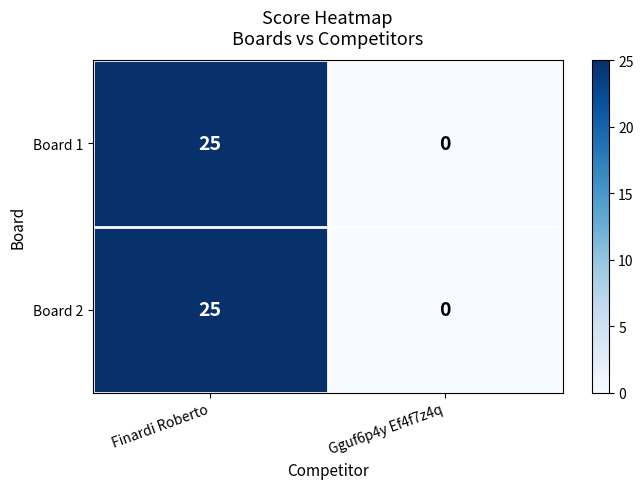

Reading left to right, list all the values displayed in this chart.

Board 1: 25	0
Board 2: 25	0